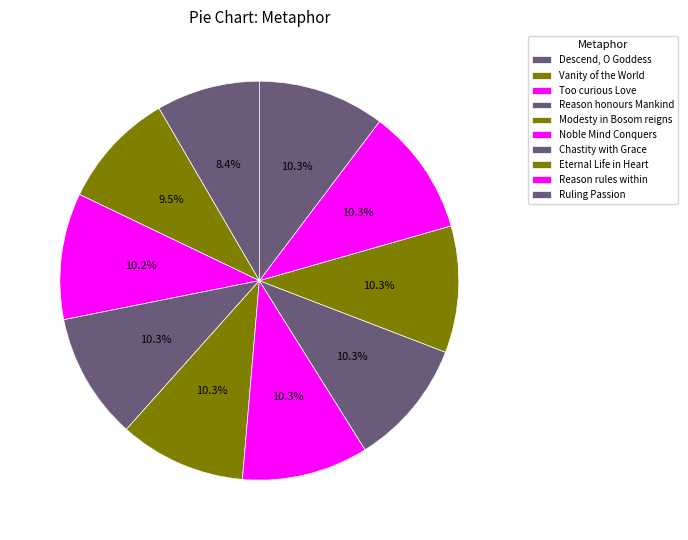

How many slices are in this pie chart?

10